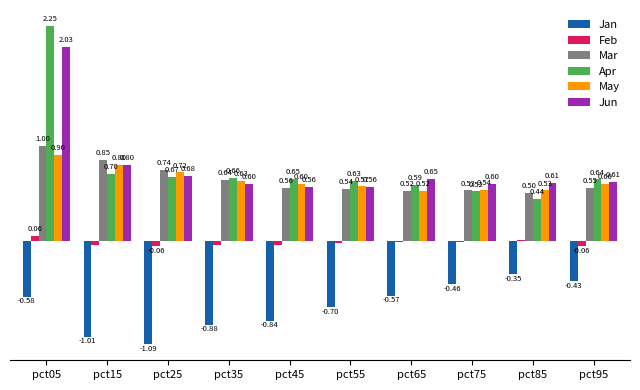

At which category is the sum across all series the highest?

pct05